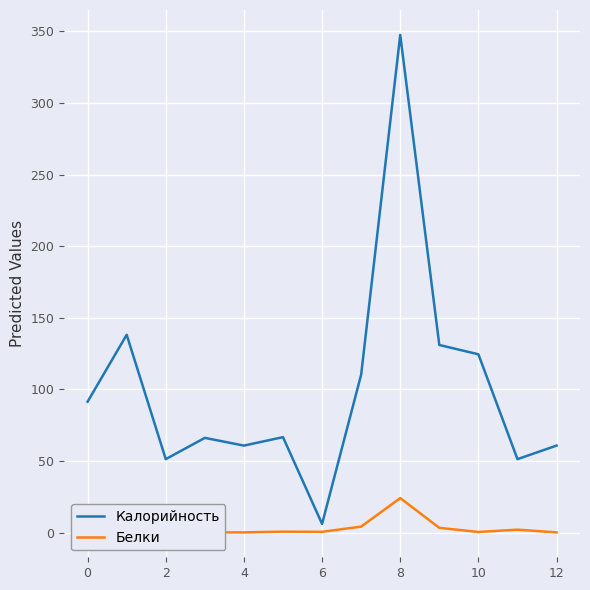

At which label does Калорийность reach its peak?

8